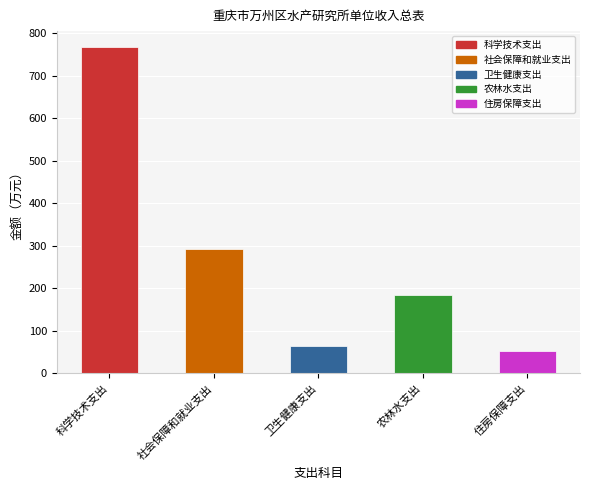

What is the label of the 1st bar from the left?

科学技术支出